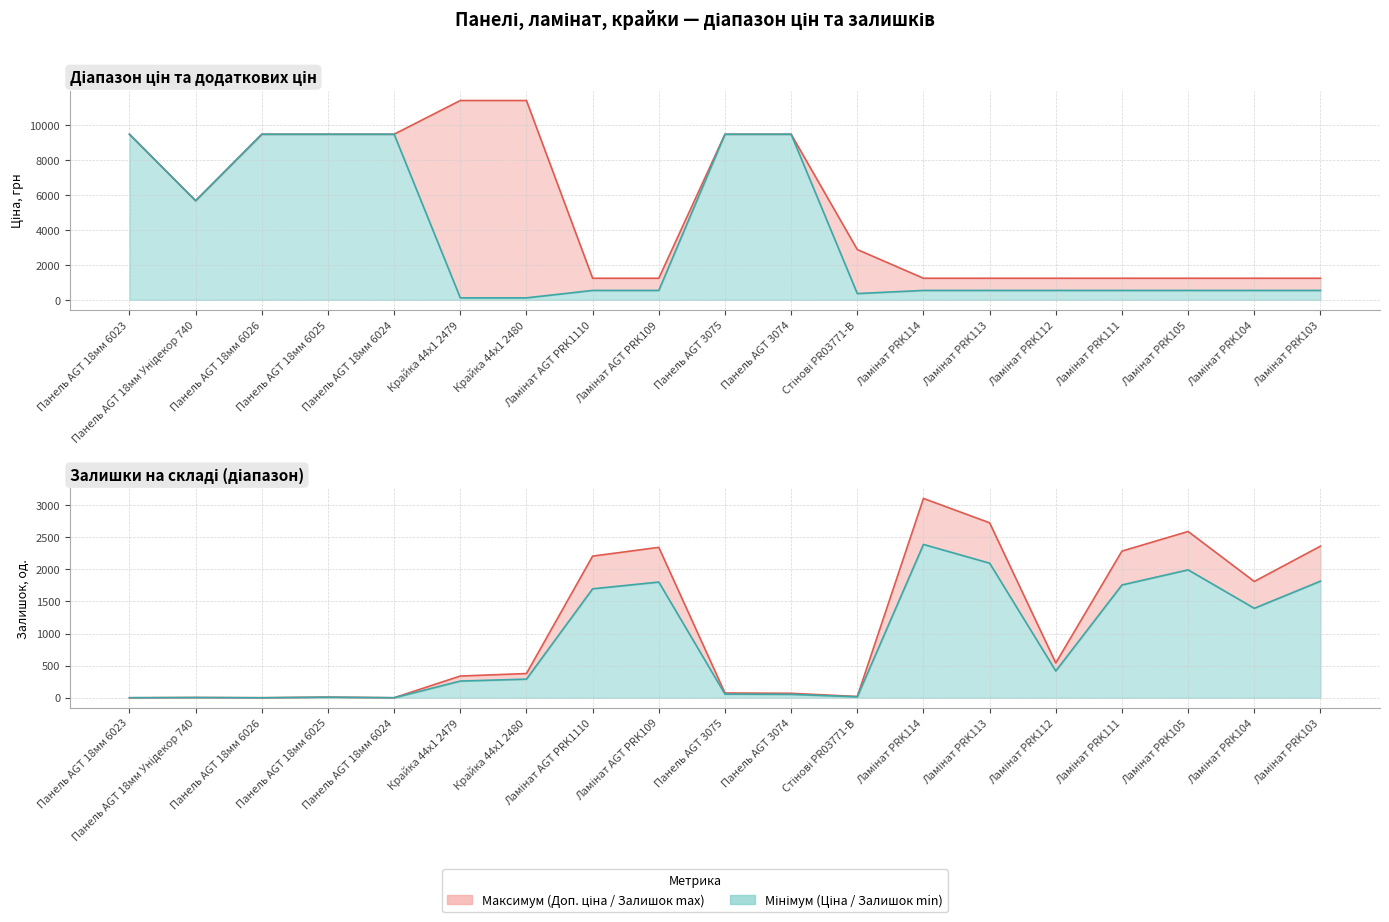

True or false: Залишок has a value of 3835.9 at Ламінат AGT PRK1110.

False